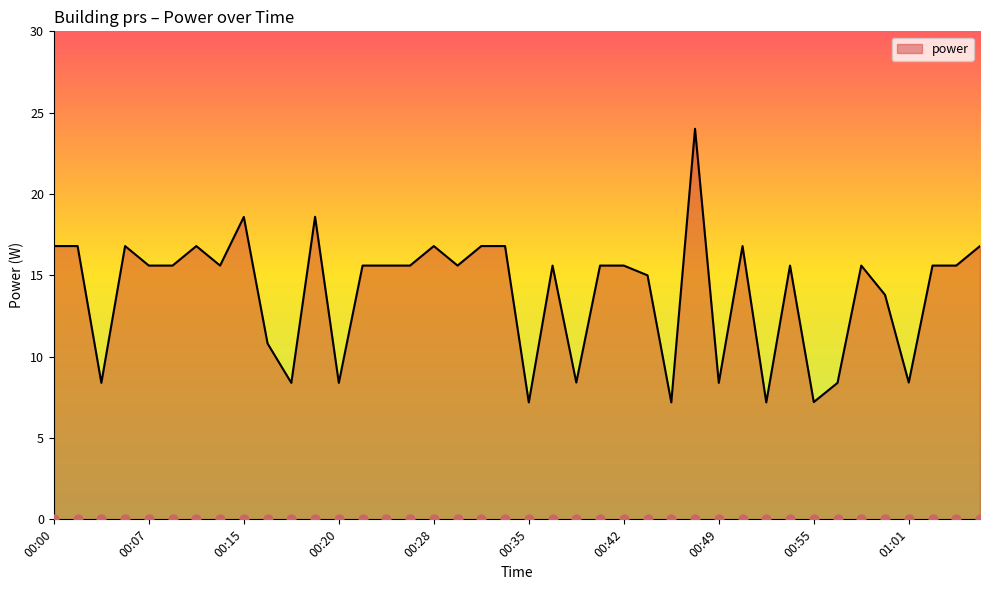

Between 00:19 and 00:20, which is larger?

00:19